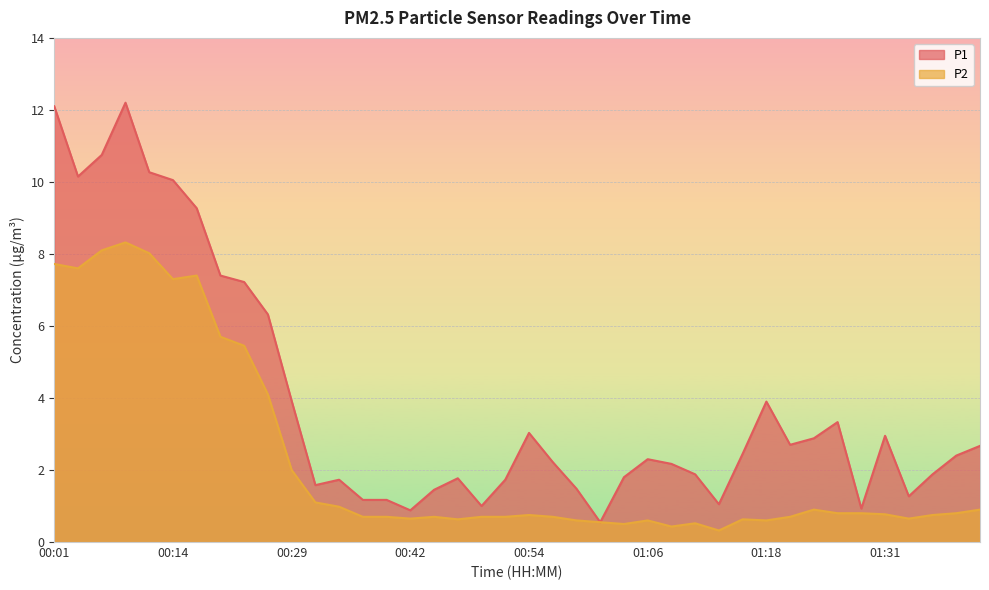

True or false: P1 and P2 cross at least once.

False